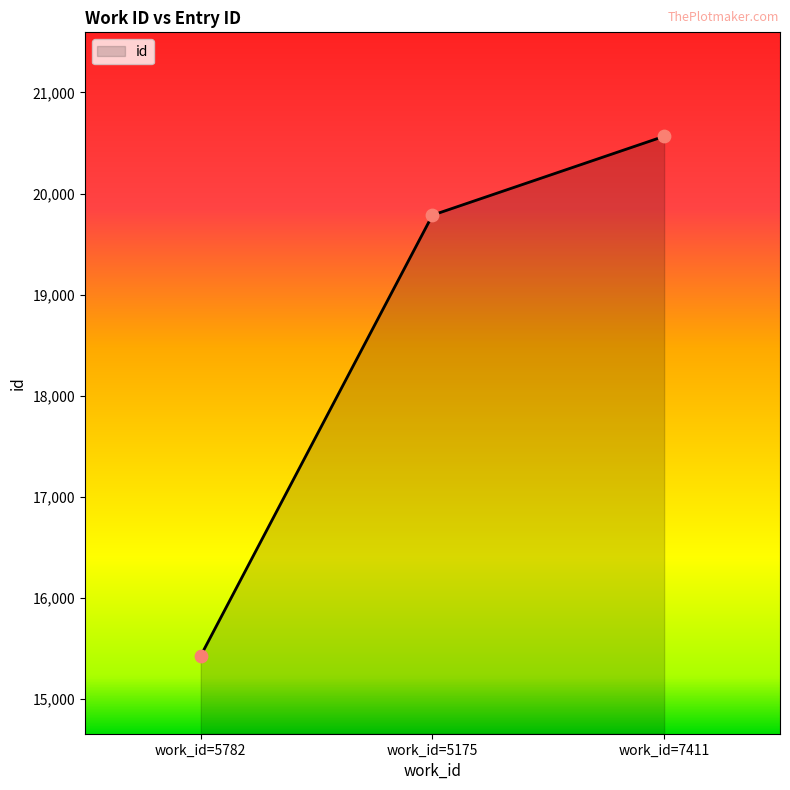

Approximately how many times larger is the value at work_id=5175 compared to work_id=7411?

1.0